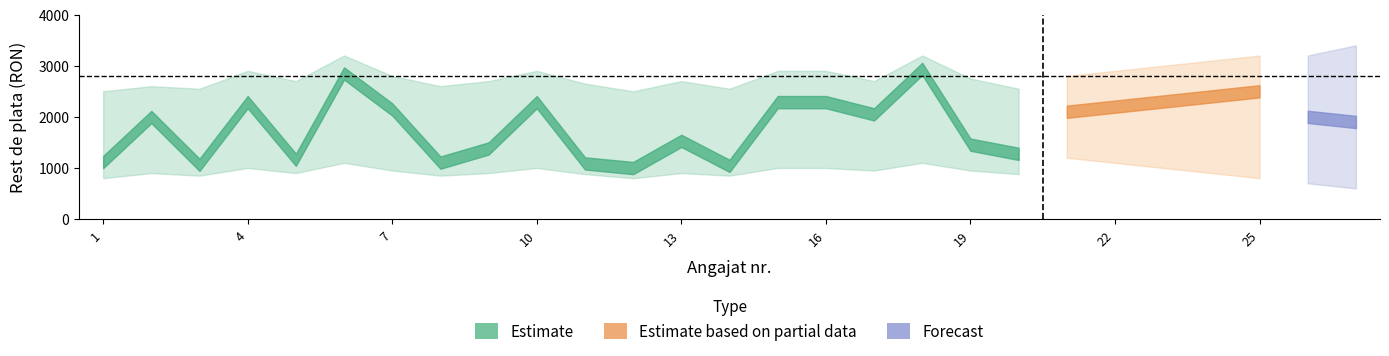

What is the approximate value at 1, to the nearest 10?

1120